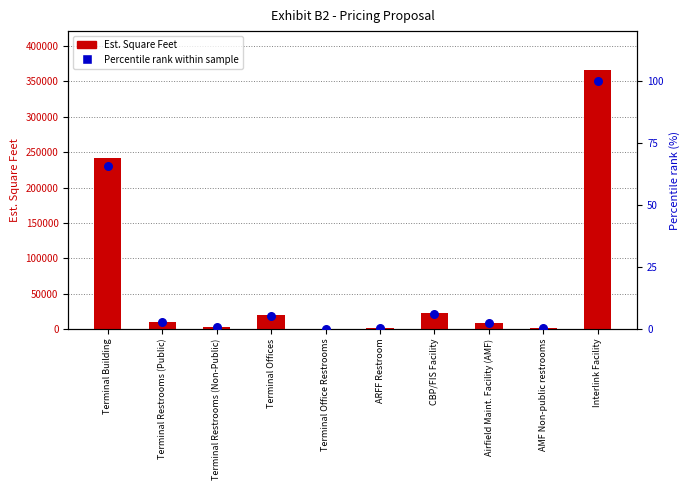

Which series has the widest spread of Y values?

Est. Square Feet